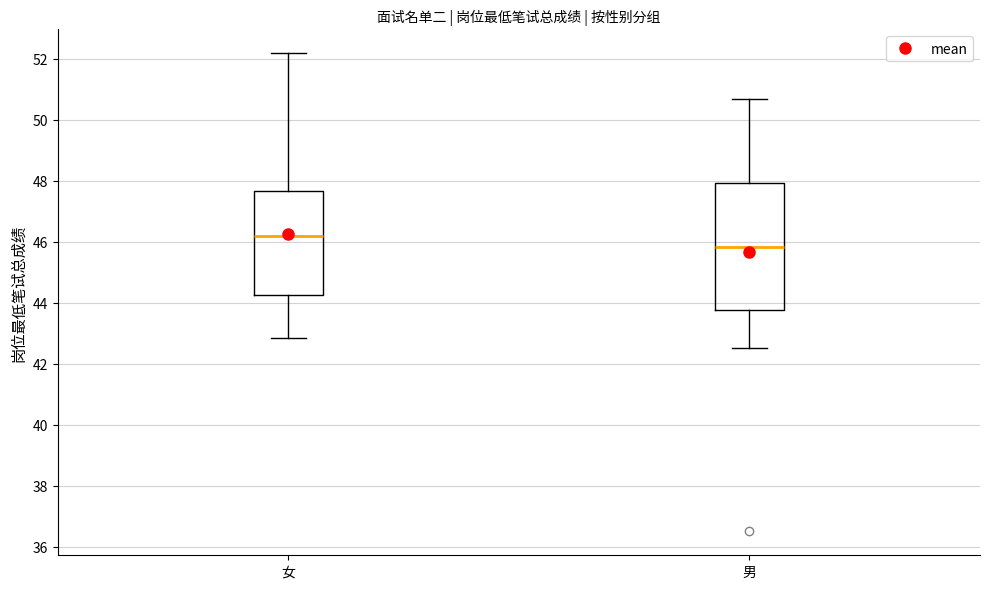

Where does the lower whisker of the box for 男 end on the y-axis? The values are not printed on the chart, so give them approximately, as read against the axis.

42.6